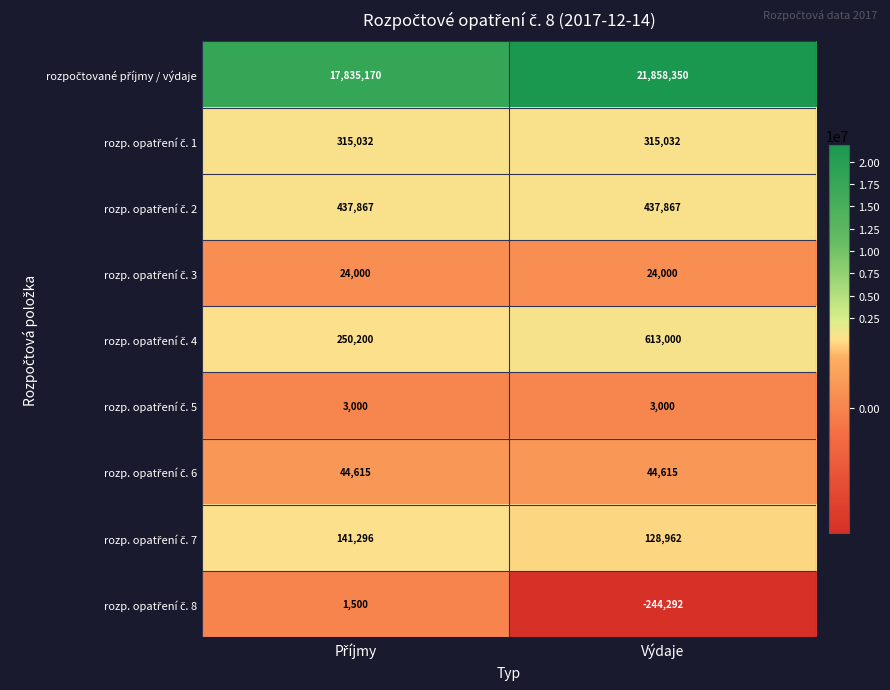

At which category is the sum across all series the highest?

Výdaje